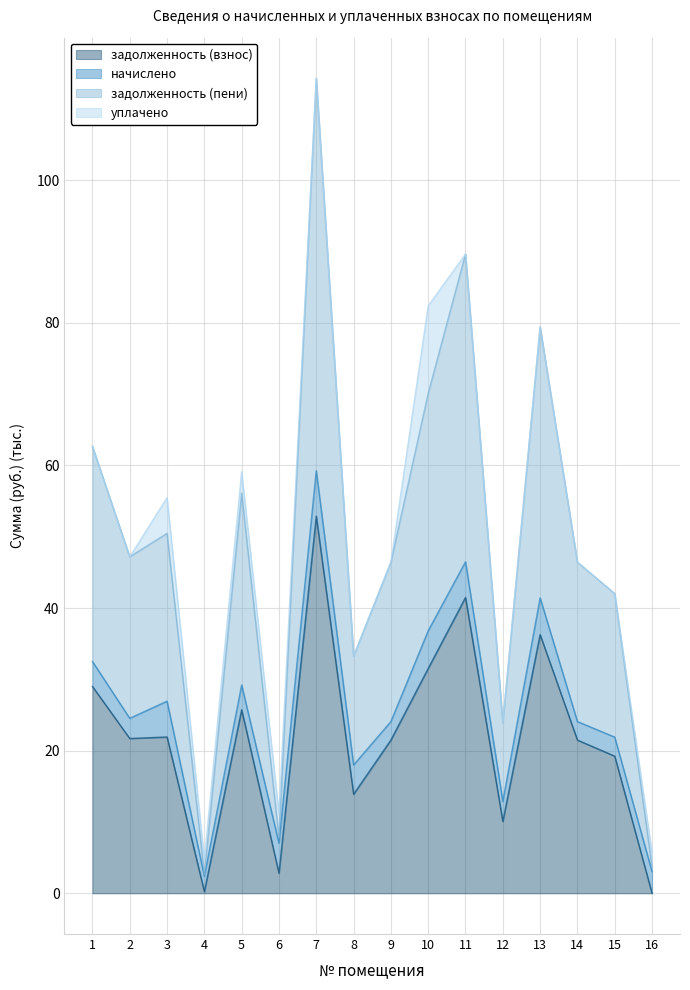

Which category has the highest value in the задолженность (взнос) series?

7